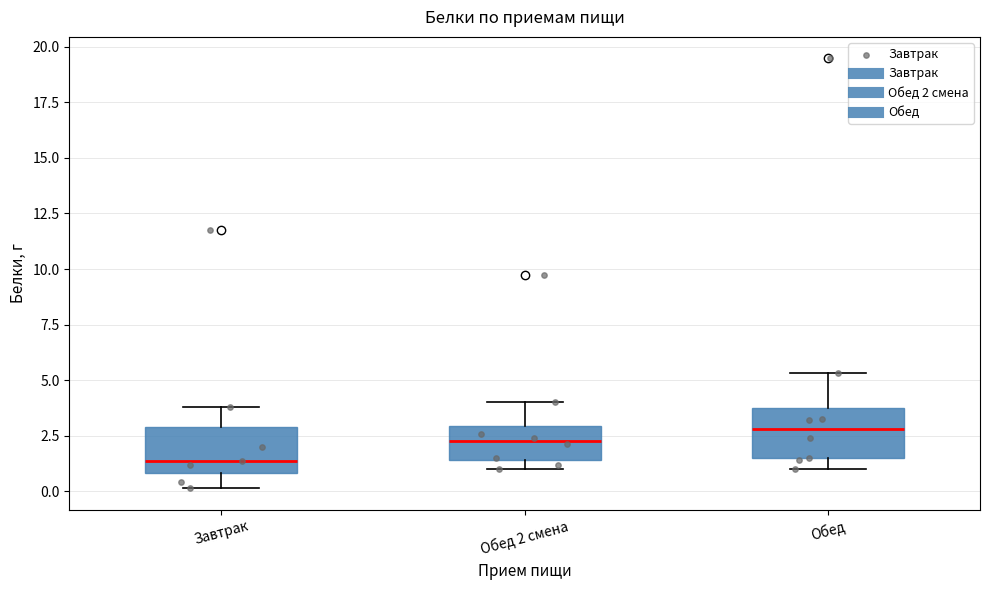

Reading left to right, transcribe this box plot: for each box, give where its median line is, the range the box spans, and where its two whiskers end, as read against the y-axis. The values are not printed on the chart, so give them approximately, as read against the axis.

Завтрак: median 1.5, box 1.0 to 3.0, whiskers 0.0 to 4.0
Обед 2 смена: median 2.5, box 1.5 to 3.0, whiskers 1.0 to 4.0
Обед: median 3.0, box 1.5 to 4.0, whiskers 1.0 to 5.5